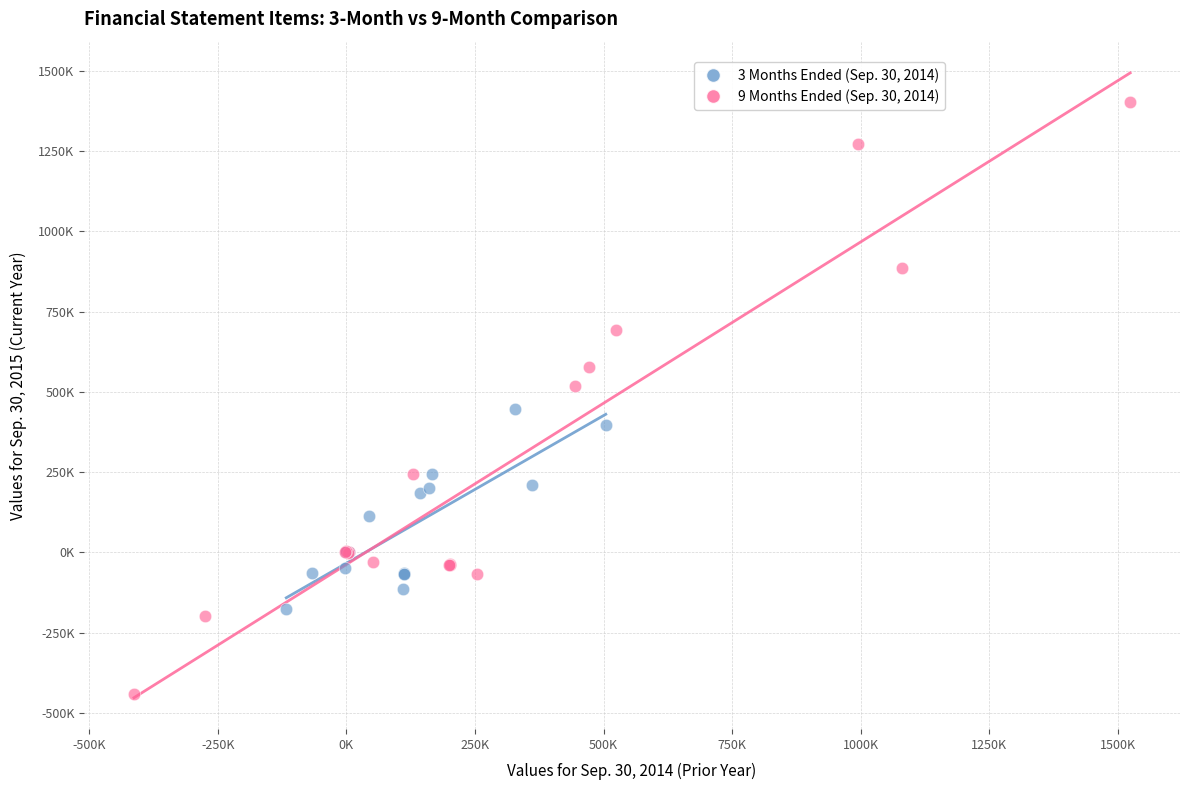

Which series has the widest spread of Y values?

9 Months Ended (Sep. 30, 2014)